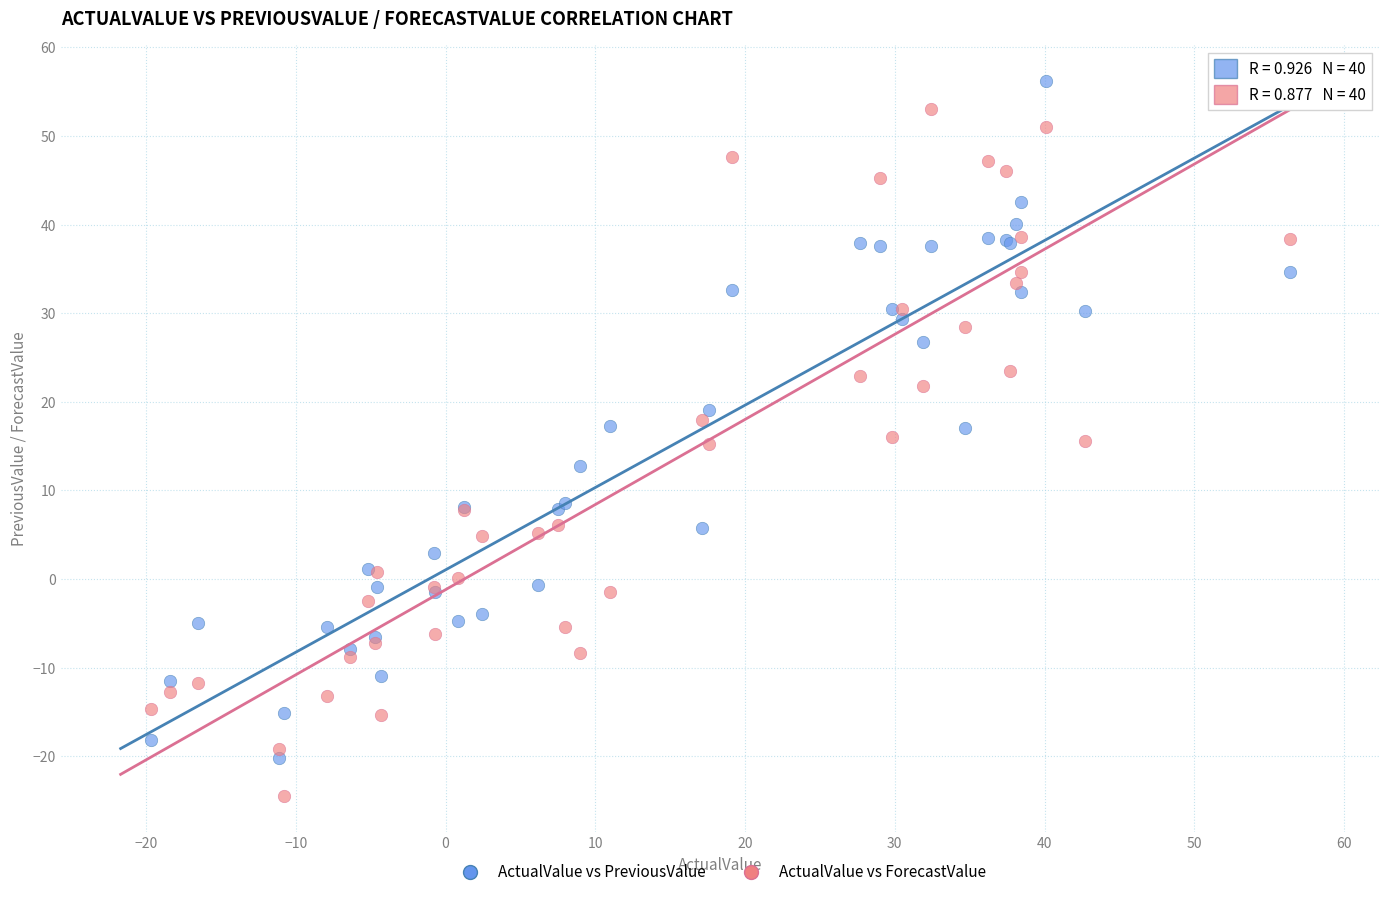

What is the X range (max minus min) for the scatter plot?

76.1